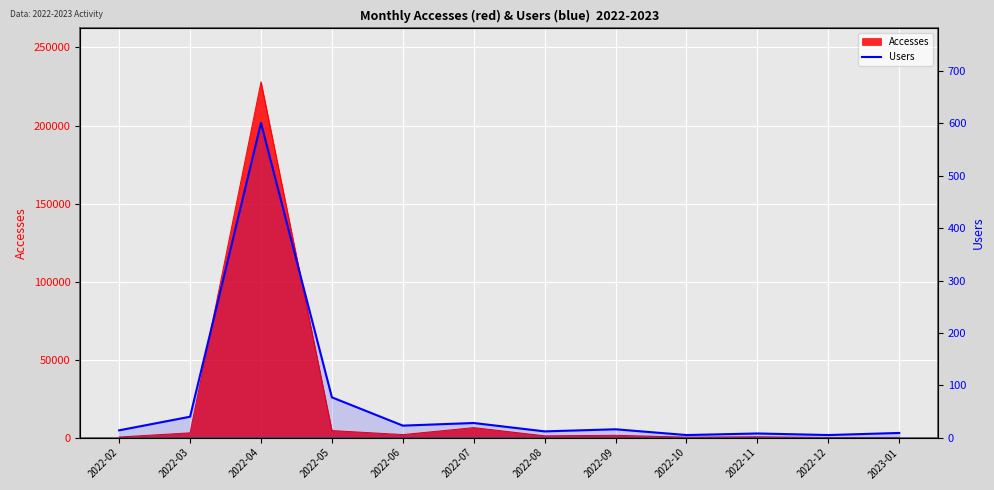

Does the chart display data point markers on the line(s)?

No